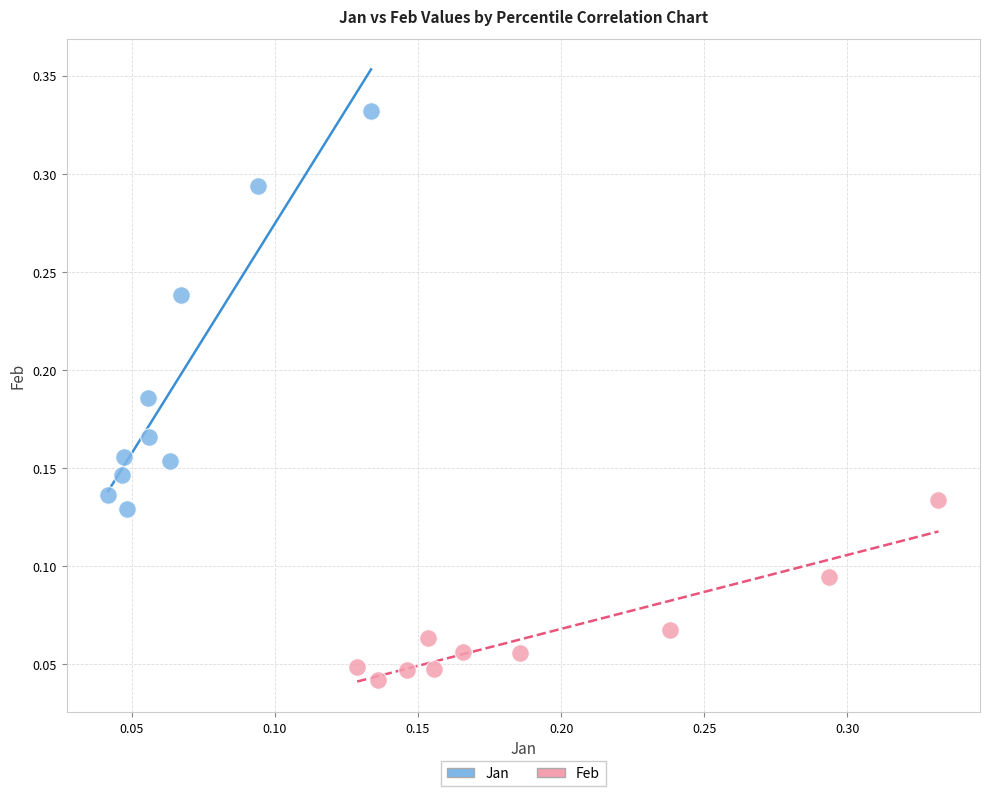

What are all the series names shown in the legend?

Jan, Feb